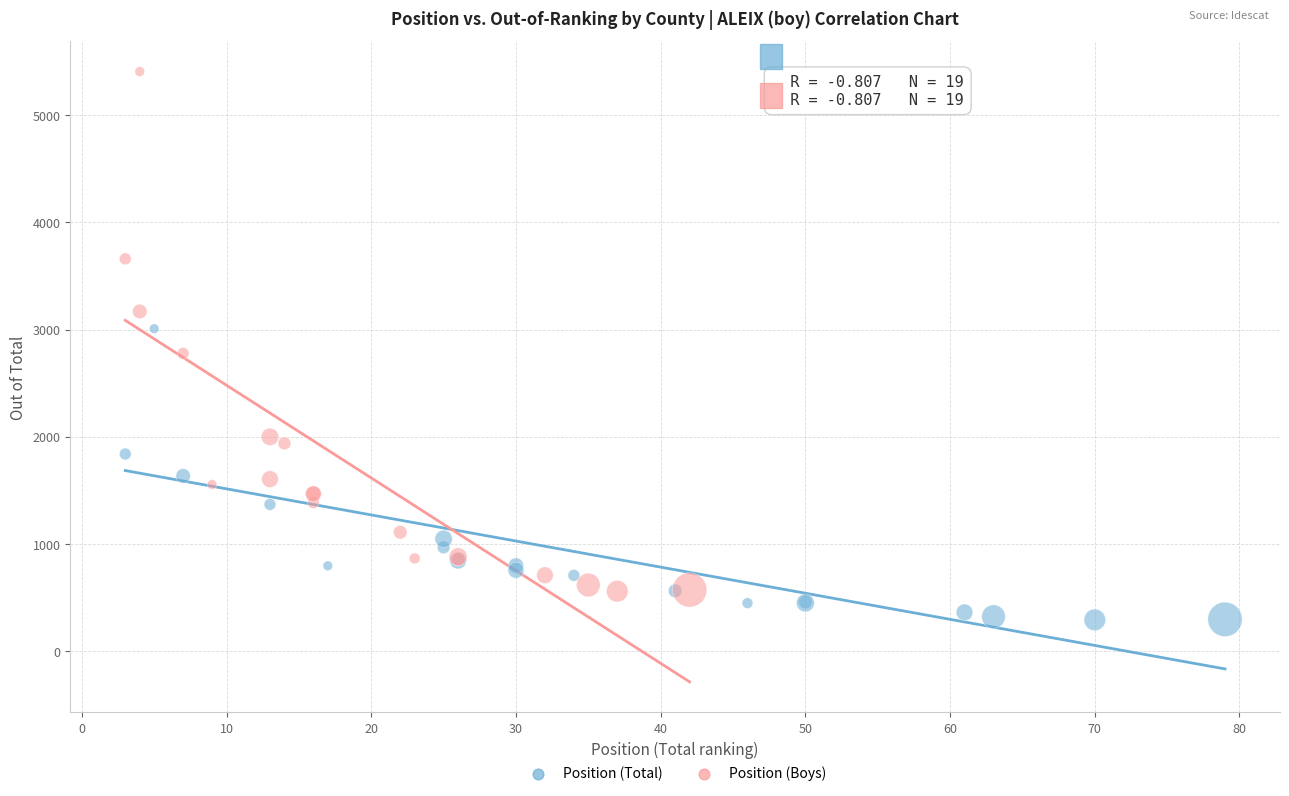

Which series has the widest spread of Y values?

Position (Boys)